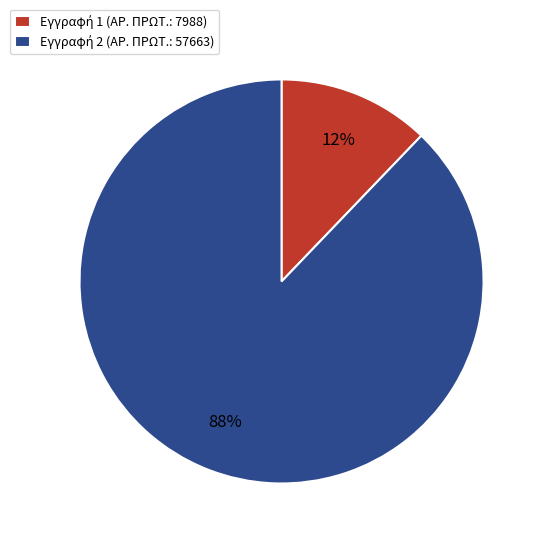

To the nearest percent, what is the difference between the largest and smallest slice percentages?

76%